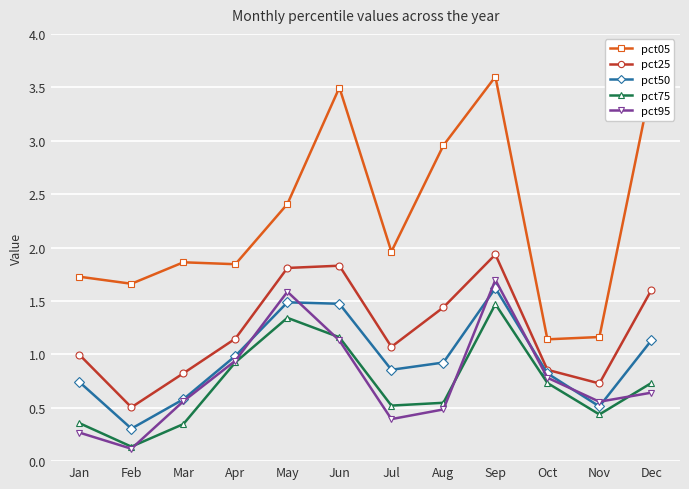

Where is pct05 nearest to the value 2?

Jul